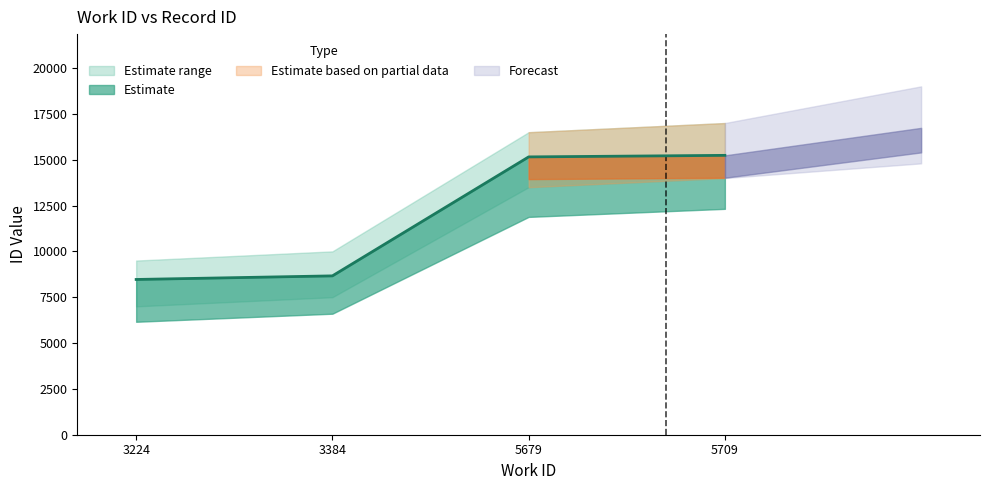

Reading left to right, list all the values displayed in this chart.

3224=8468	3384=8664	5679=15153	5709=15237